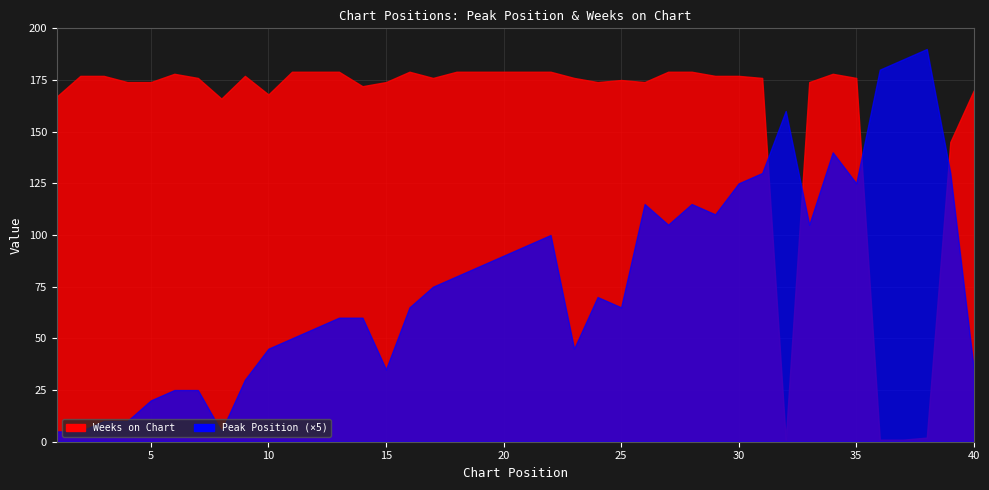

Between which two adjacent categories do Weeks on Chart and Peak Position first intersect?

31 and 32